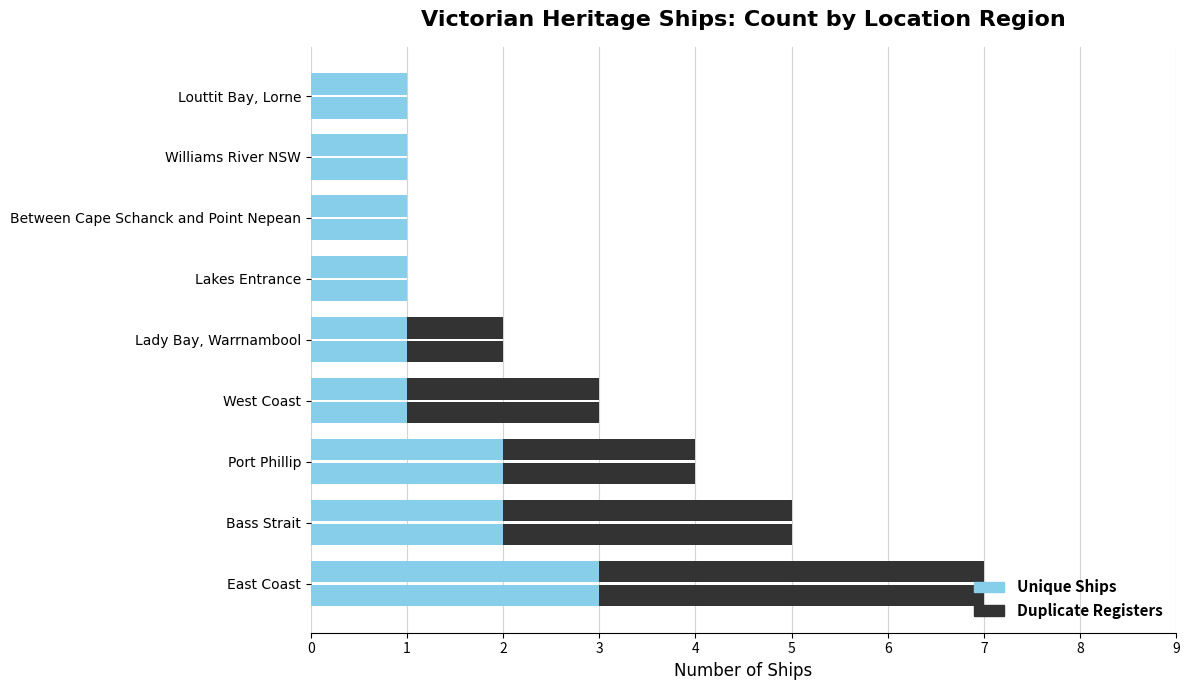

Between Lakes Entrance and Lady Bay, Warrnambool, which is larger?

Lakes Entrance